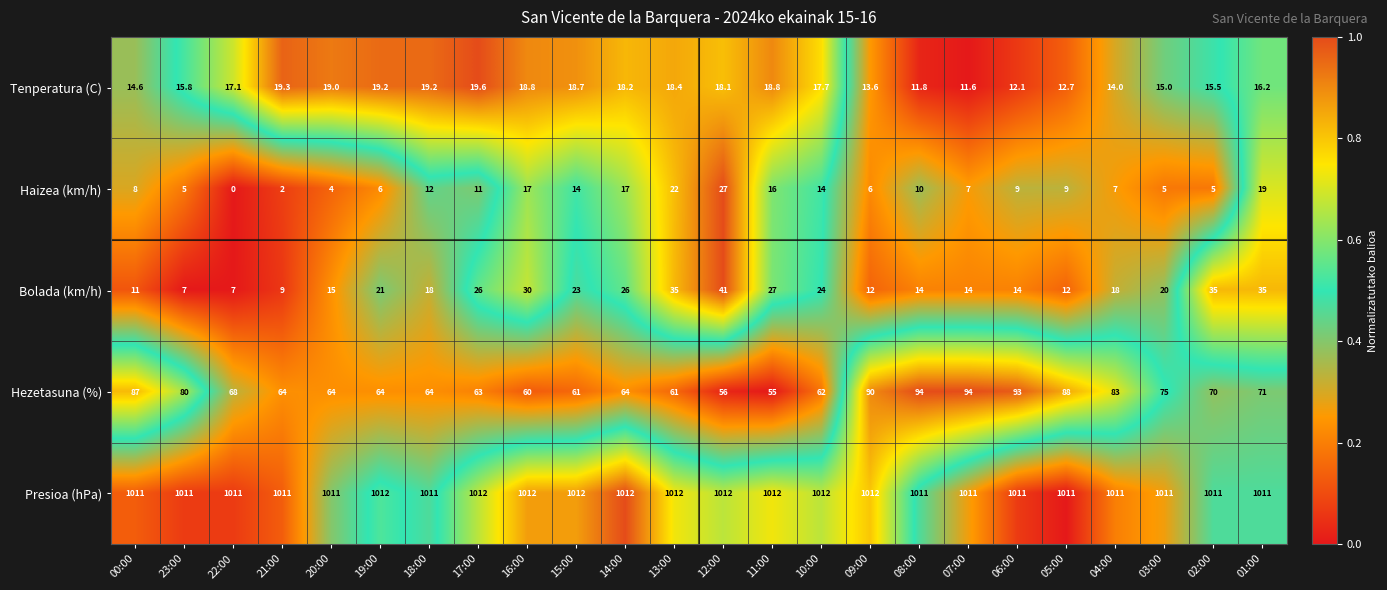

Is it true that Presioa (hPa) equals 1633.8 at 13:00?

False